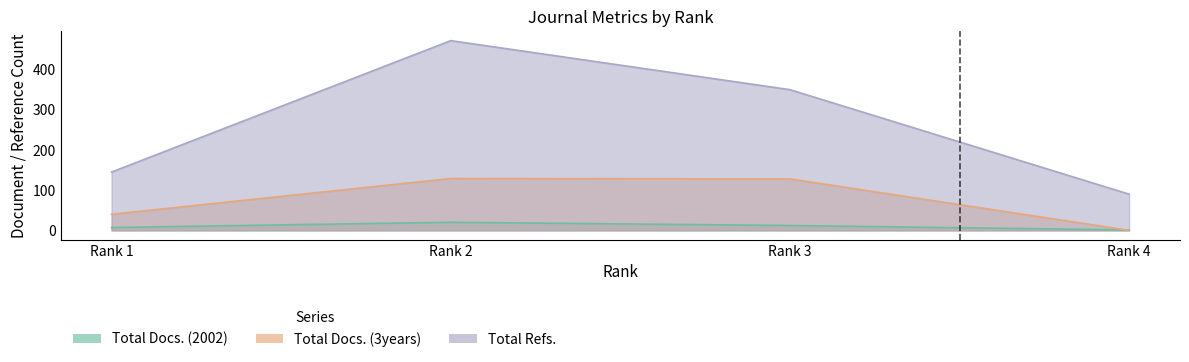

What is the total value across all series at Rank 3?

490